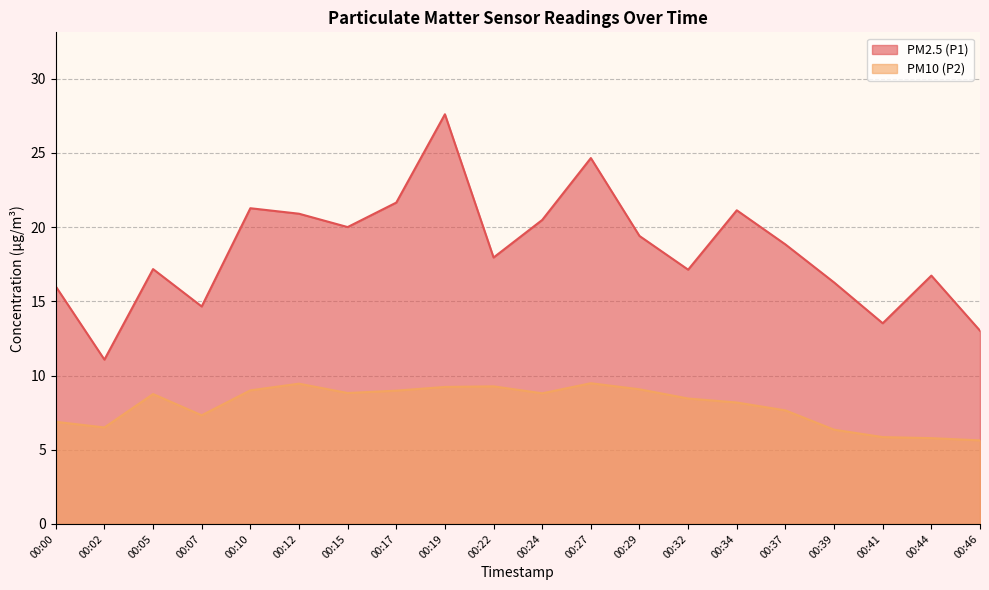

What is the difference between the maximum and minimum values in the PM10 (P2) series?

3.9